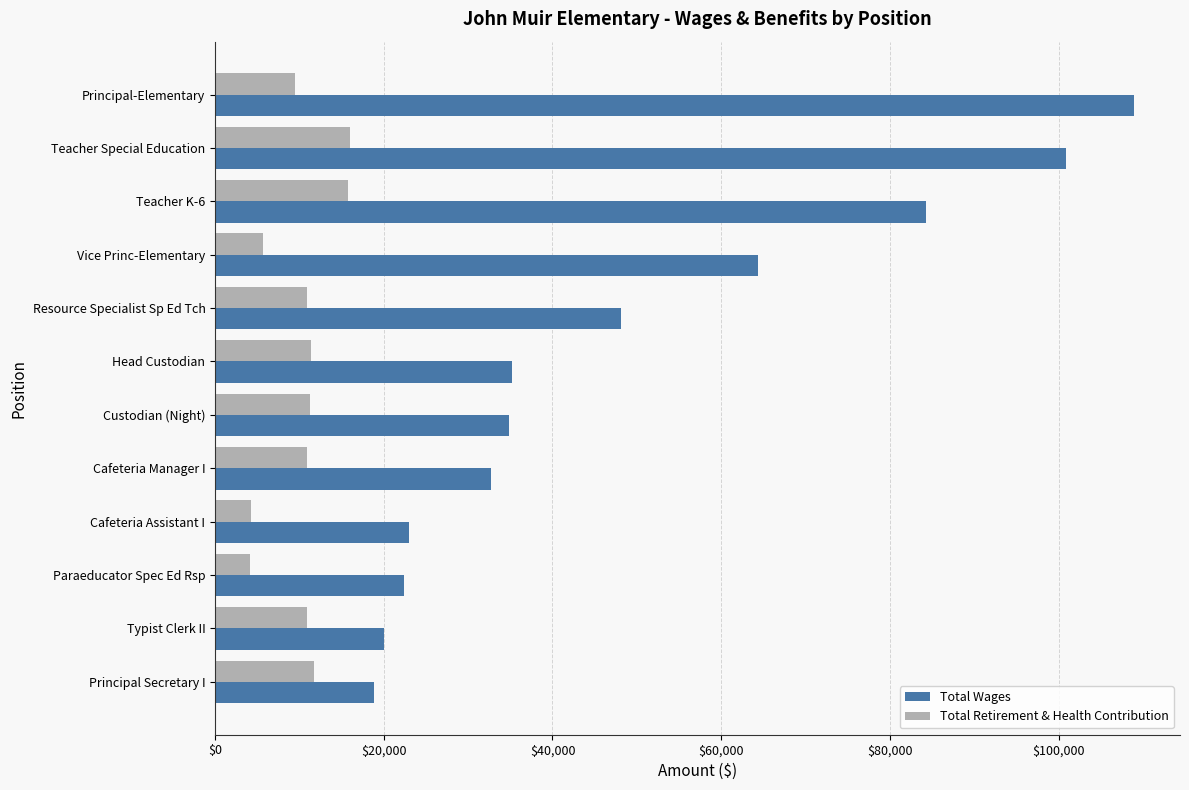

At which category does the chart reach its peak across all series?

Principal-Elementary